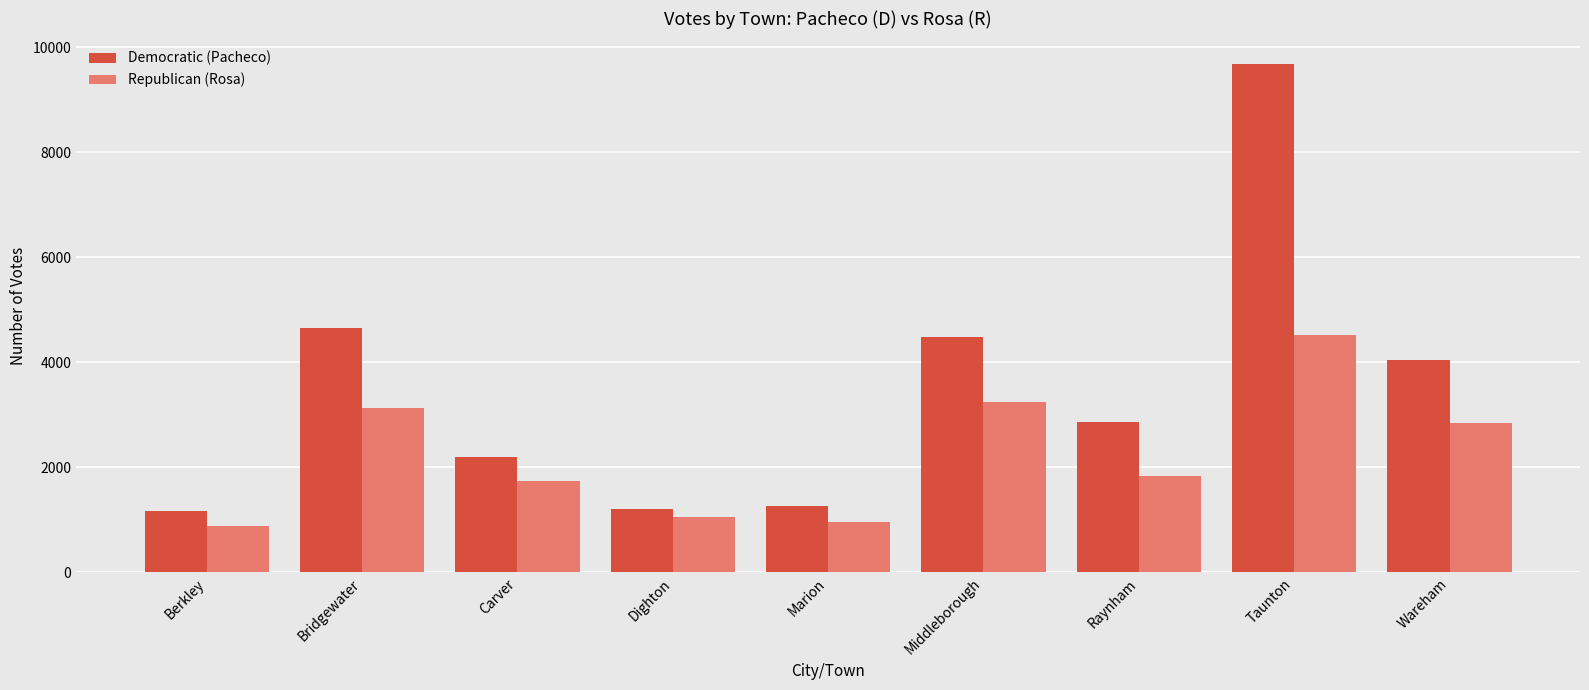

Rank the series by their average value, from highest to lowest.

Democratic (Pacheco), Republican (Rosa)